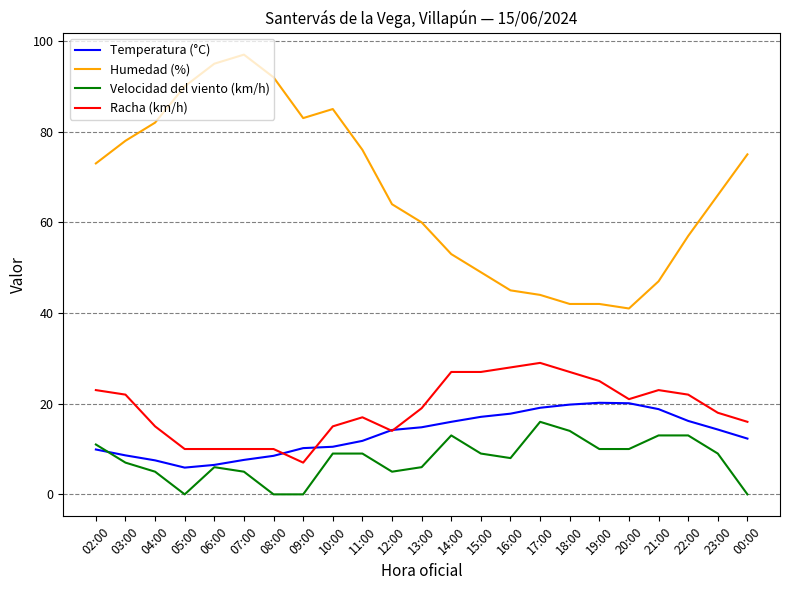

List the series in order of their peak value, highest first.

Humedad (%), Racha (km/h), Temperatura (°C), Velocidad del viento (km/h)